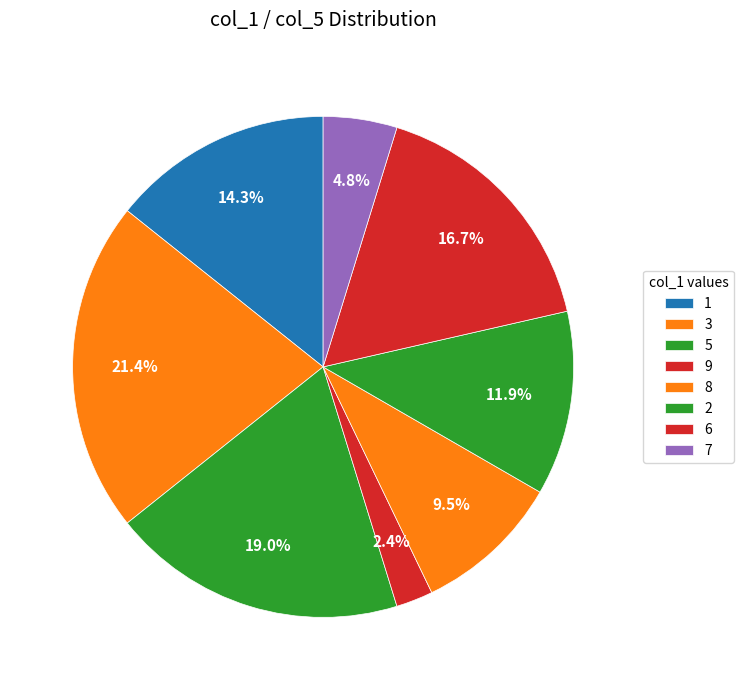

What is the smallest slice in the pie chart?

9